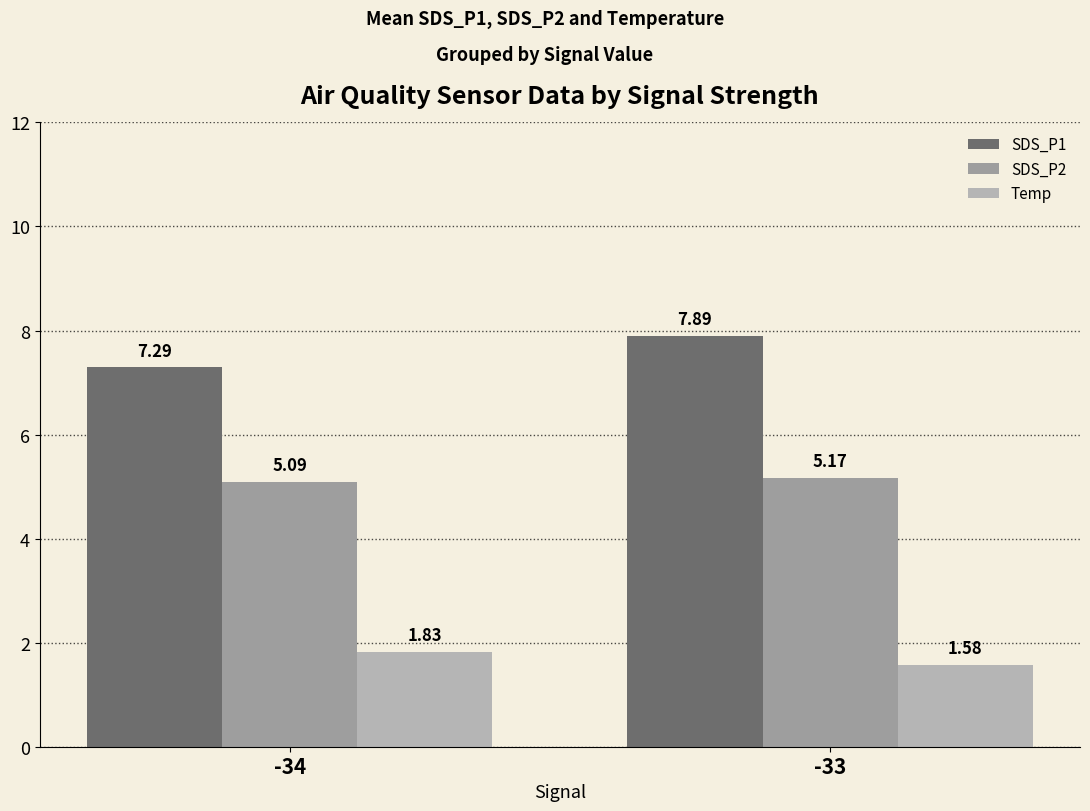

Reading right to left, what are all the values shown in this chart?

SDS_P1: 7.9	7.3
SDS_P2: 5.2	5.1
Temp: 1.6	1.8